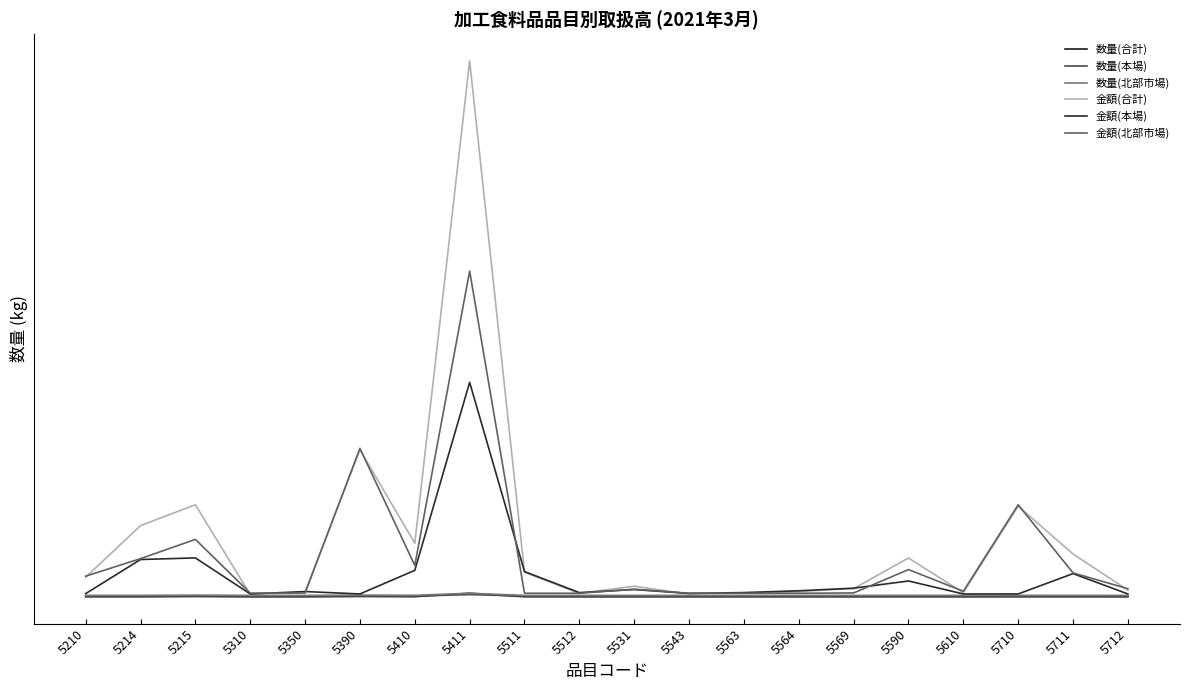

Where is the first local minimum for 金額(合計)?

5310